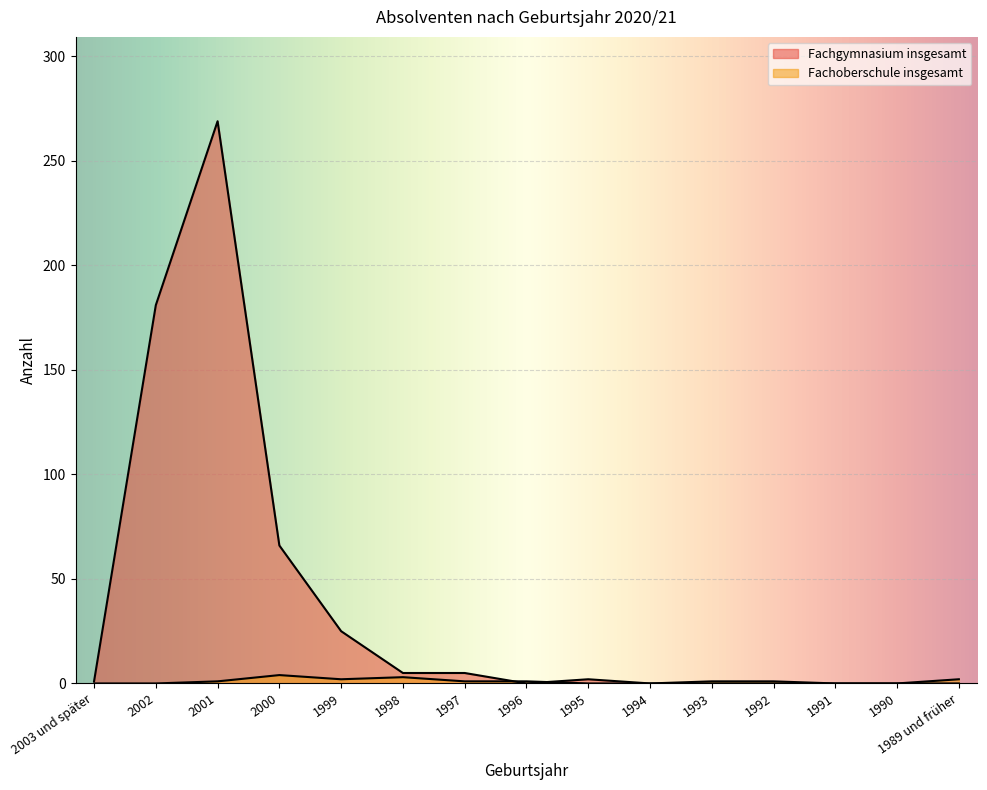

How many values in Fachgymnasium insgesamt are above zero?

8